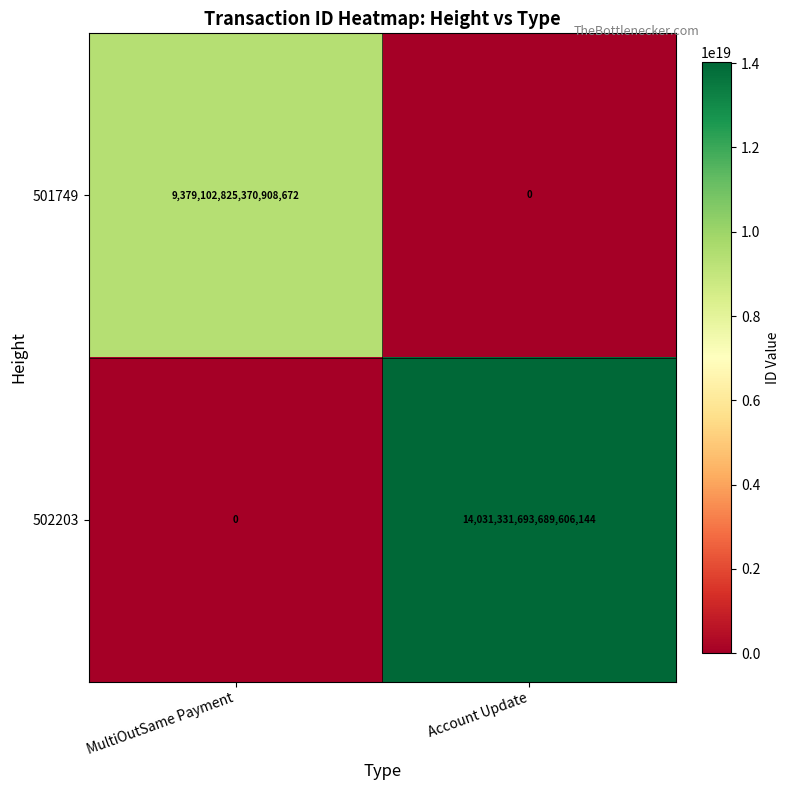

At which category is the sum across all series the highest?

Account Update